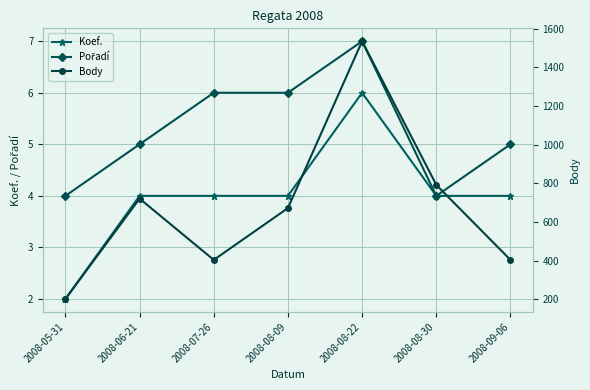

Reading right to left, extract all data points from this chart.

Koef.: 2008-09-06=4	2008-08-30=4	2008-08-22=6	2008-08-09=4	2008-07-26=4	2008-06-21=4	2008-05-31=2
Pořadí: 2008-09-06=5	2008-08-30=4	2008-08-22=7	2008-08-09=6	2008-07-26=6	2008-06-21=5	2008-05-31=4
Body: 2008-09-06=404	2008-08-30=792	2008-08-22=1535	2008-08-09=672	2008-07-26=404	2008-06-21=721	2008-05-31=202